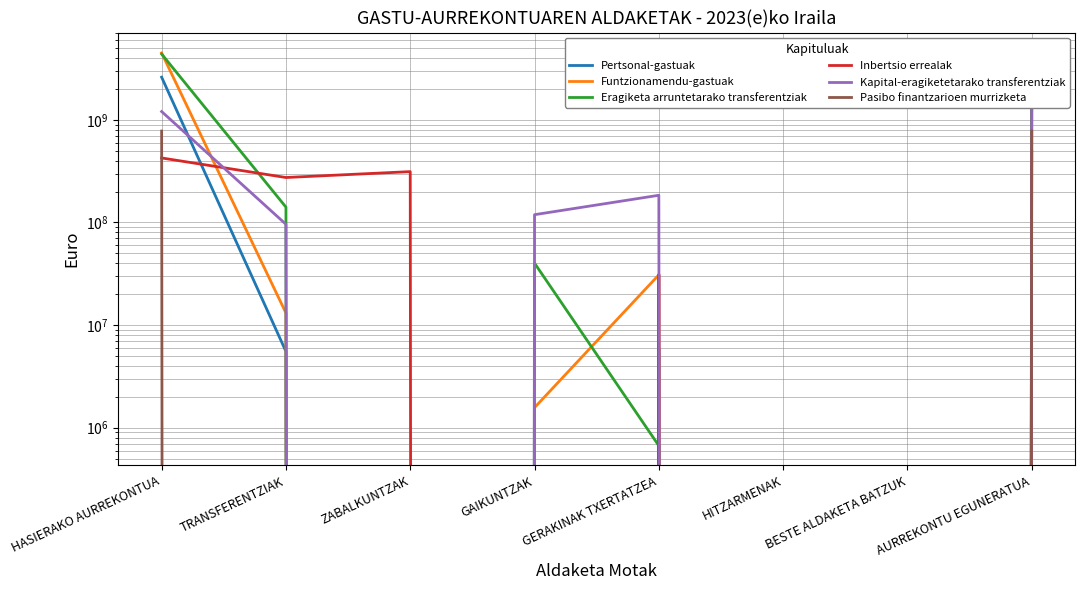

Count the Pasibo finantzarioen murrizketa values in the range 0 to 778313779.

8